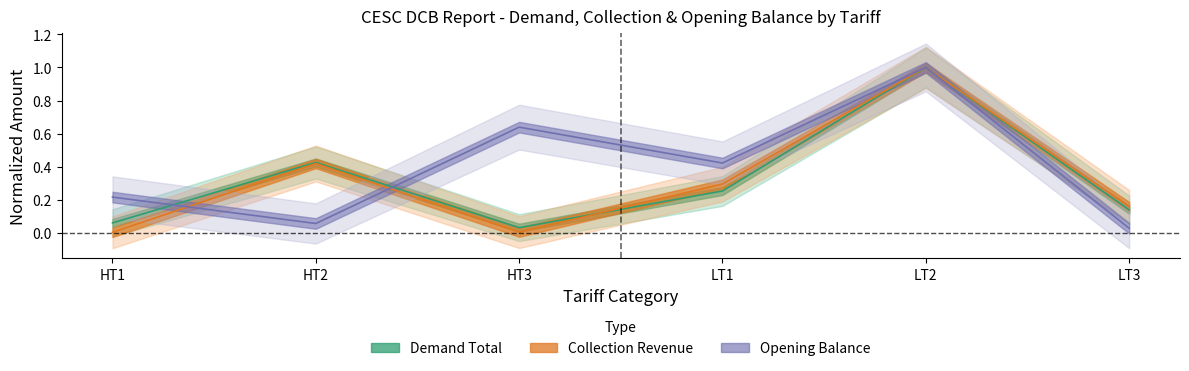

Reading left to right, what are all the values shown in this chart?

Demand Total: 0.1	0.4	0.0	0.3	1.0	0.1
Collection Revenue: 0.0	0.4	0.0	0.3	1.0	0.2
Opening Balance: 0.2	0.1	0.6	0.4	1.0	0.0